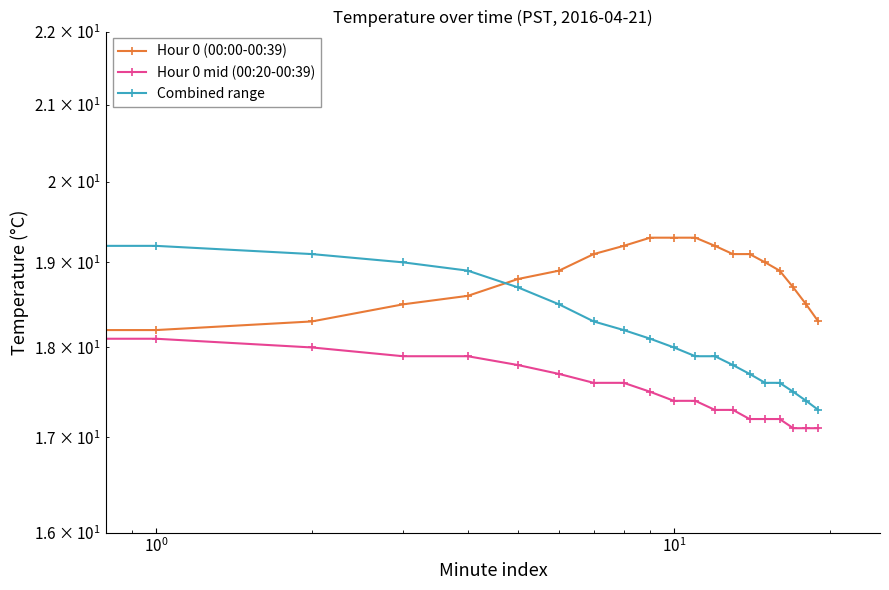

True or false: Combined range and Hour 0 mid (00:20-00:39) cross at least once.

False